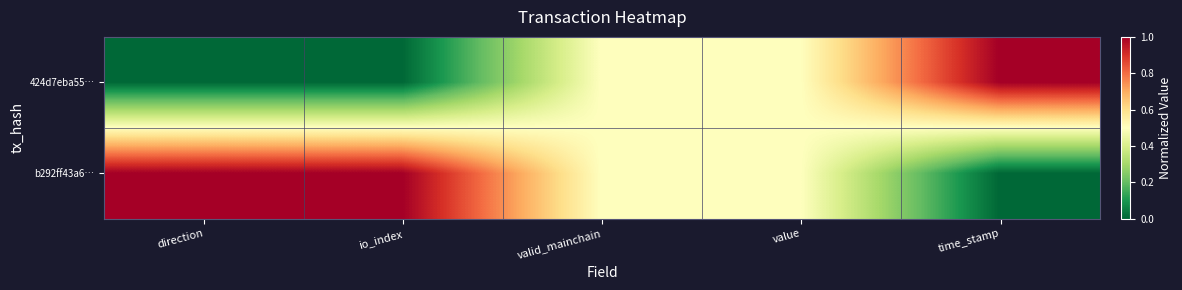

Which has a higher value, direction or io_index?

direction